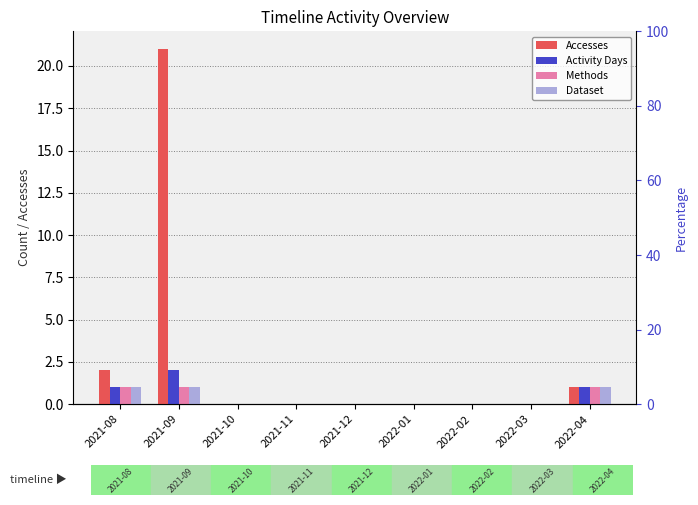

How many data points in Activity Days are above 0?

3